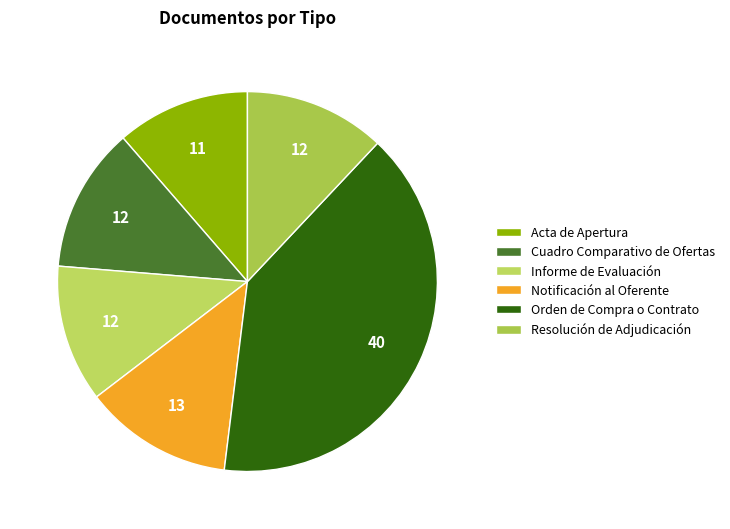

Does any single category account for the majority?

No